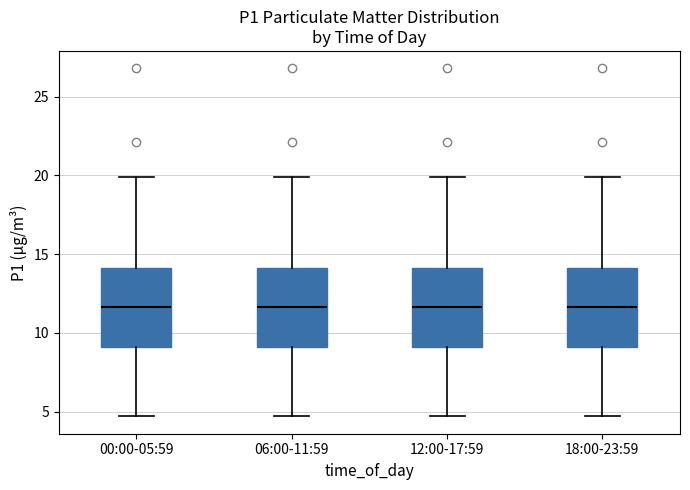

Where does the lower whisker of the box for 00:00-05:59 end on the y-axis? The values are not printed on the chart, so give them approximately, as read against the axis.

4.5